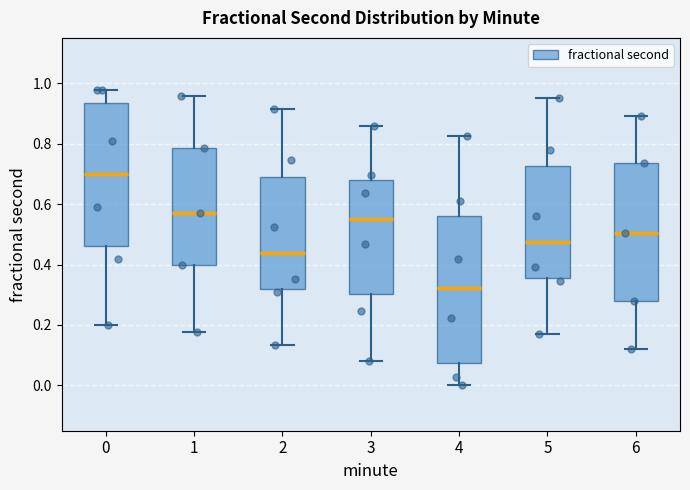

Which box has the highest median line?

0